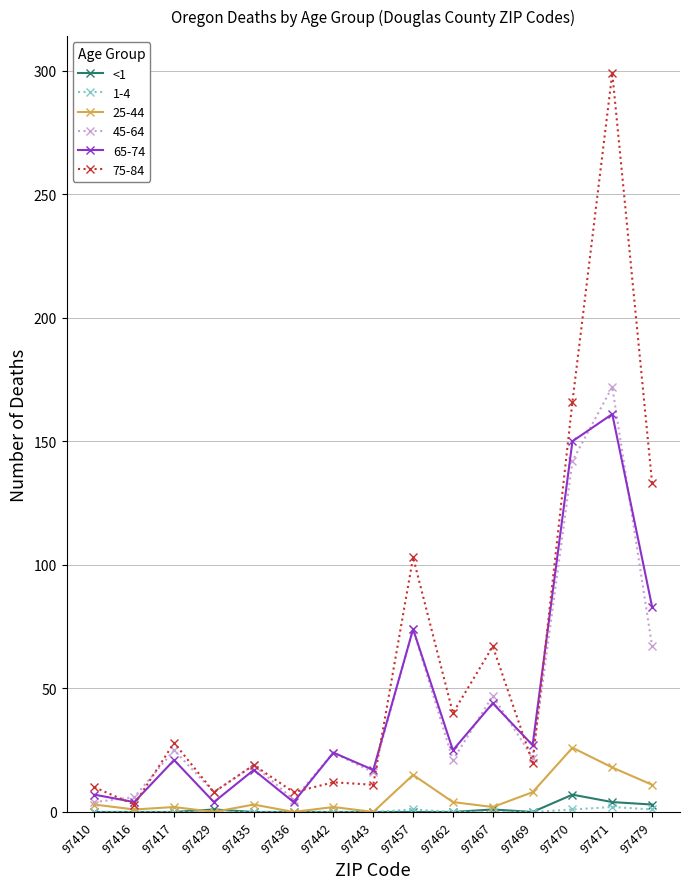

At which category does the chart reach its peak across all series?

97471